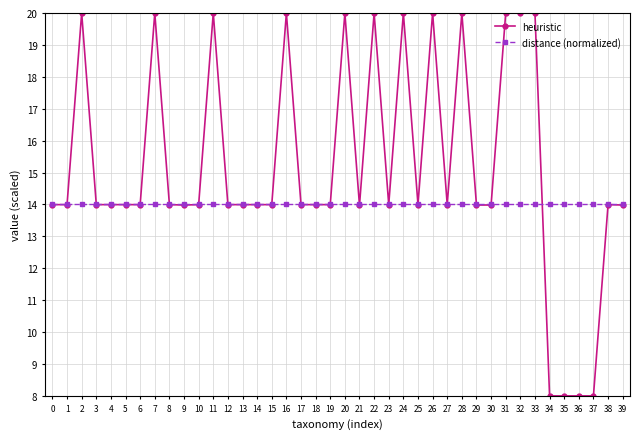

Count the number of data series in this chart.

2